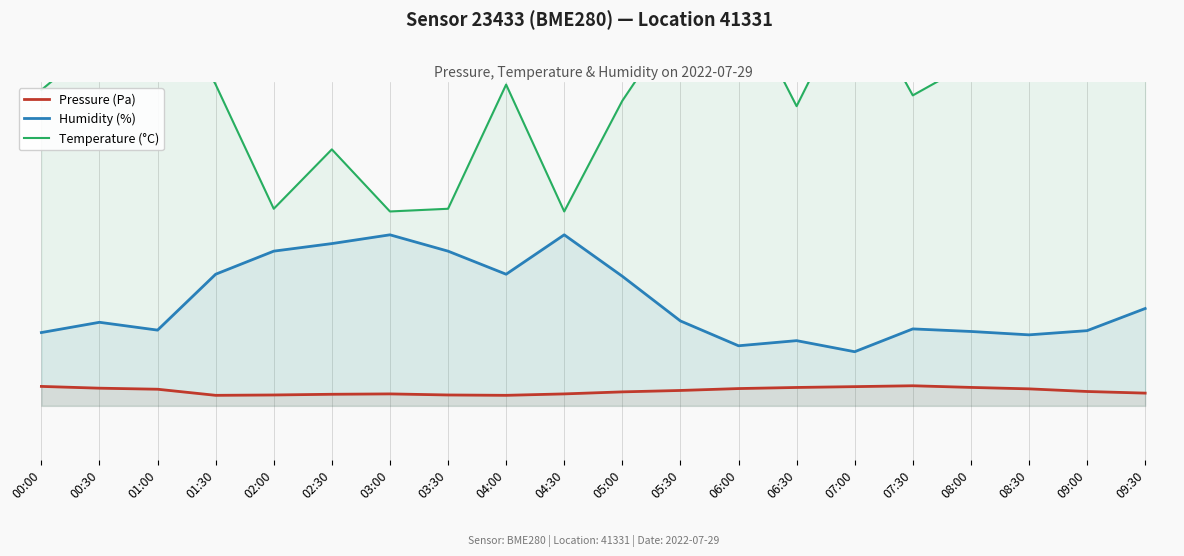

Is the value of Pressure (Pa) at 05:30 greater than the value of Temperature (°C) at 00:00?

No